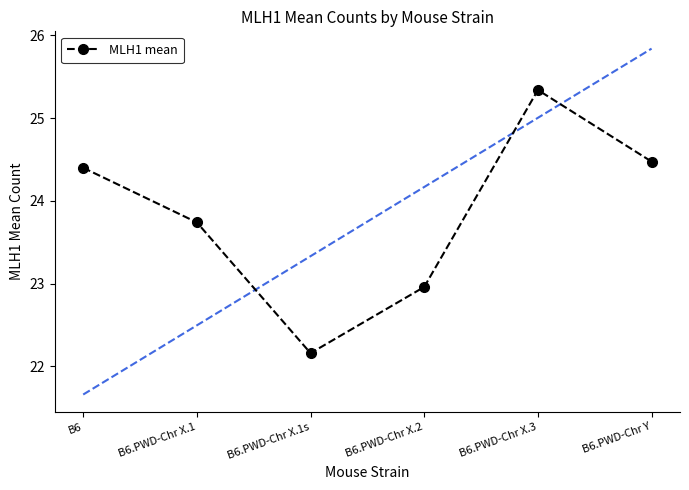

Where is the data nearest to the value 23?

B6.PWD-Chr X.2